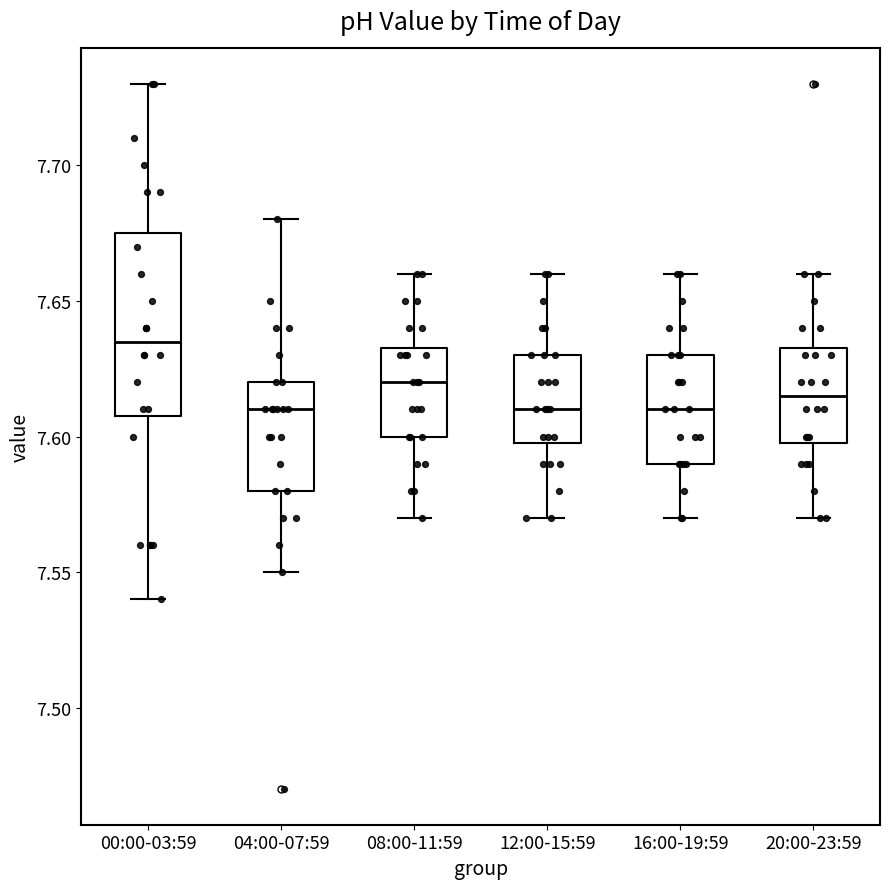

Which box has the highest median line?

00:00-03:59